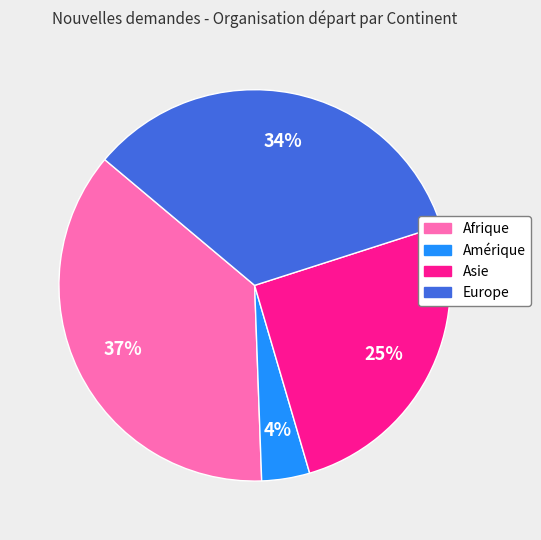

How many slices are in this pie chart?

4